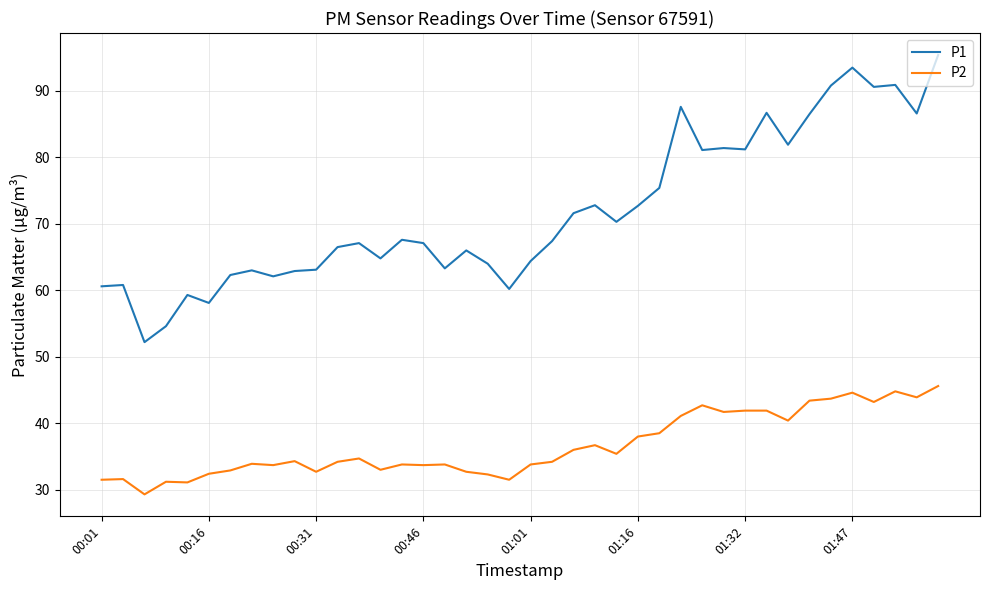

True or false: P2 and P1 cross at least once.

False